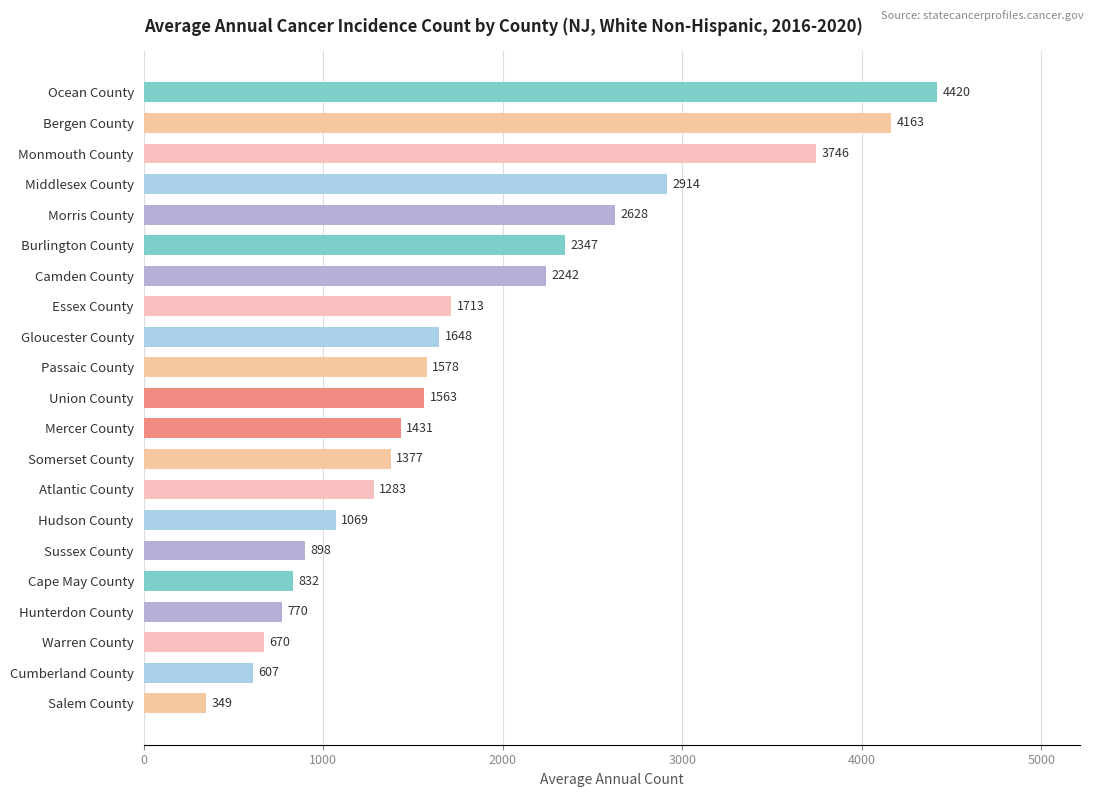

Reading top to bottom, extract all data points from this chart.

4420	4163	3746	2914	2628	2347	2242	1713	1648	1578	1563	1431	1377	1283	1069	898	832	770	670	607	349